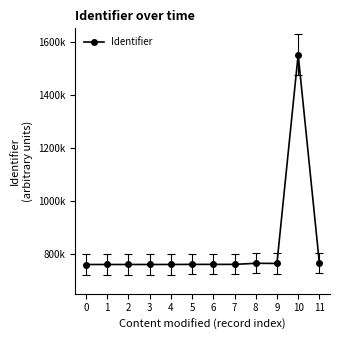

Does the chart have visible grid lines?

No